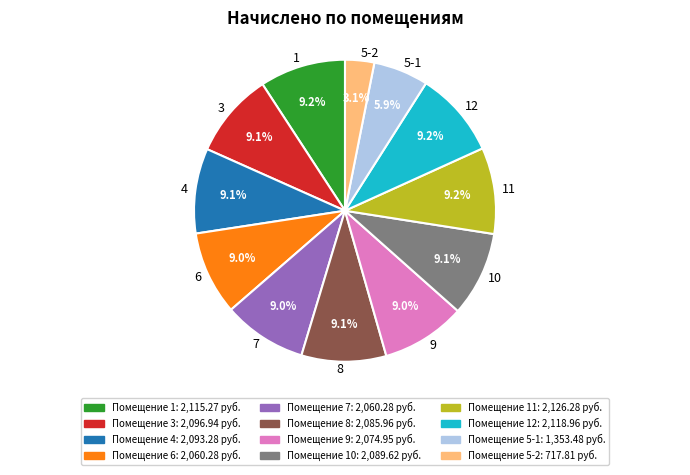

Count the number of slices in the pie.

12